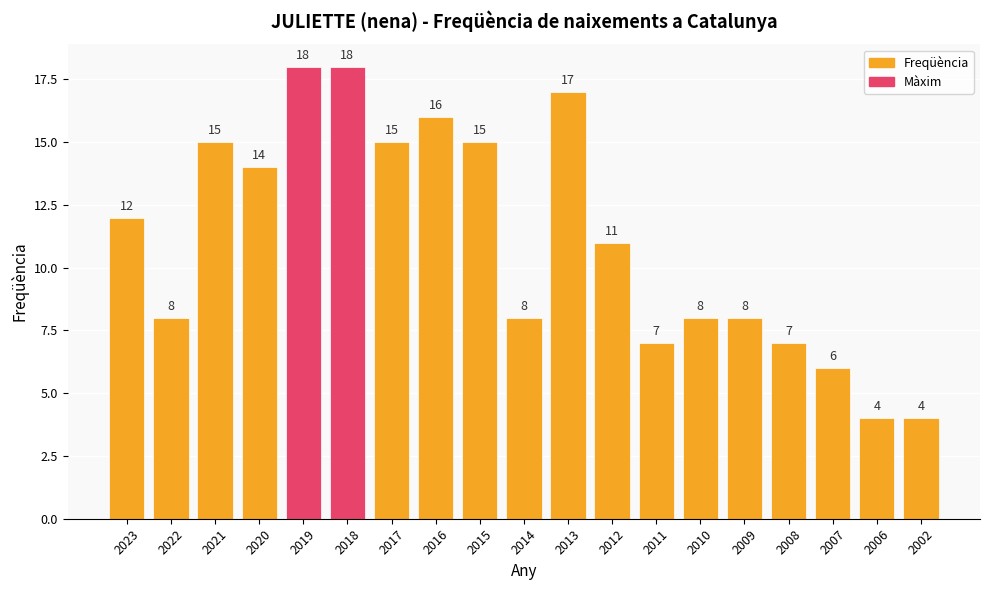

What is the smallest value displayed?

4